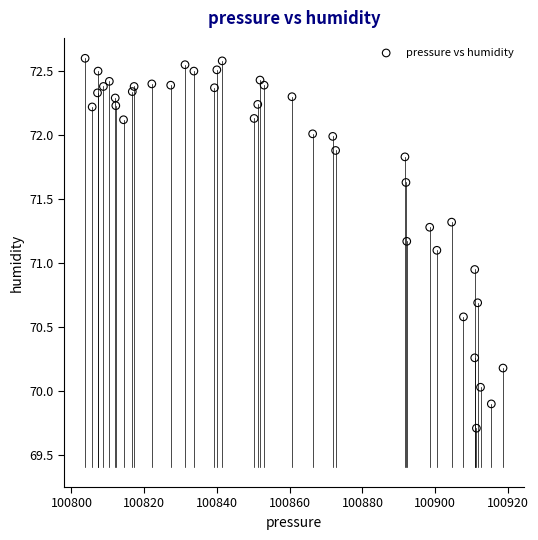

What is the range of X values (max minus min)?

114.9